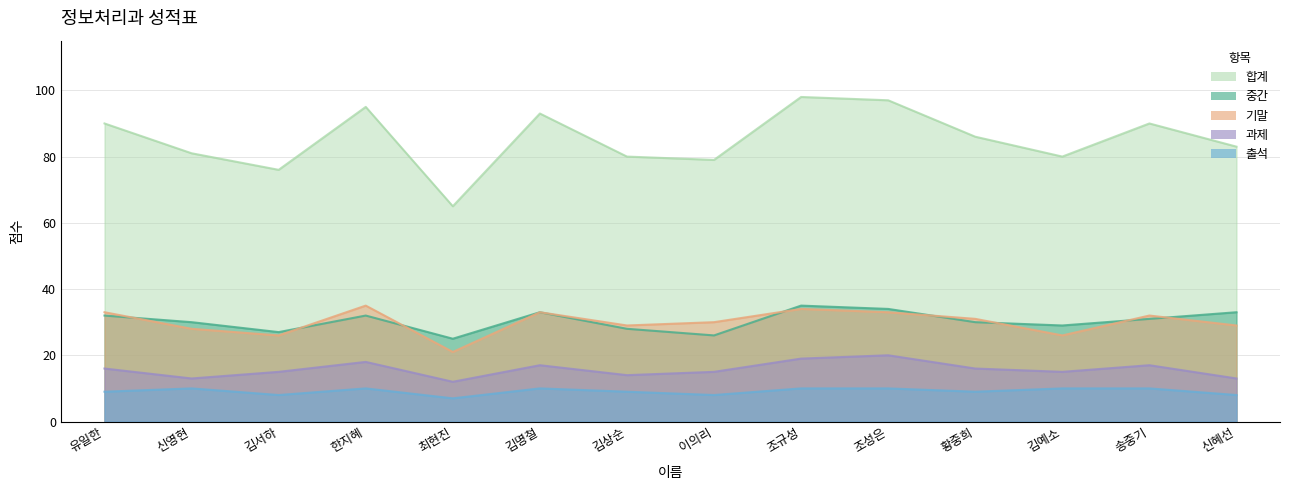

What is the sum of the 과제 values at 유일한 and 송중기?

33